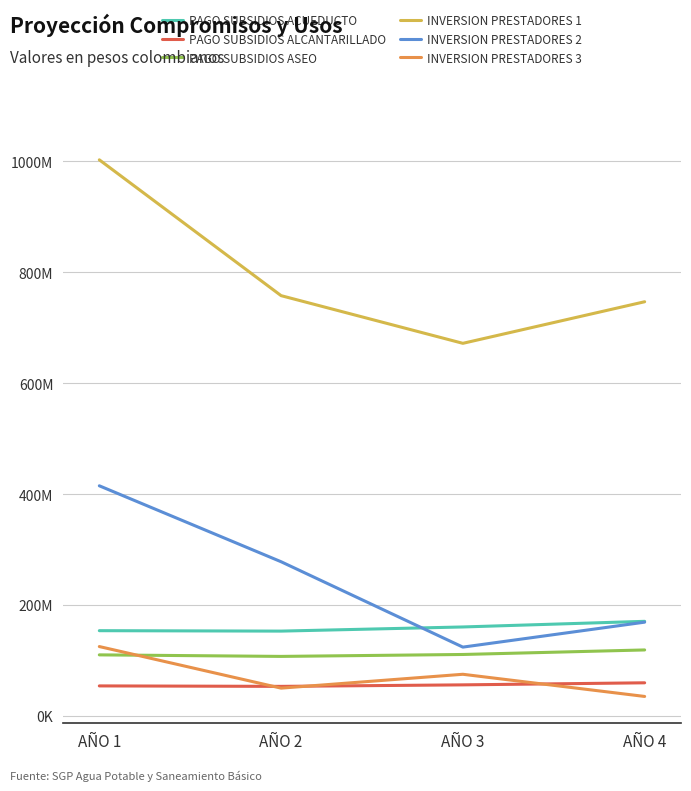

What is the spread (max minus min) of values at AÑO 1?

948990340